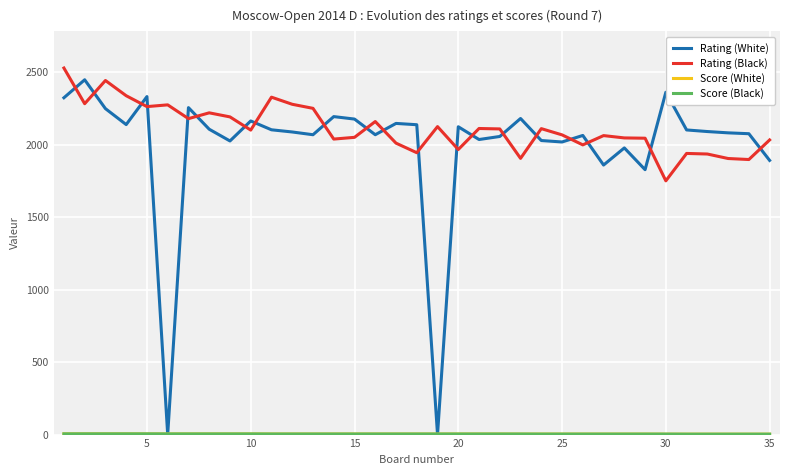

Which series has the widest spread of values?

Rating (White)